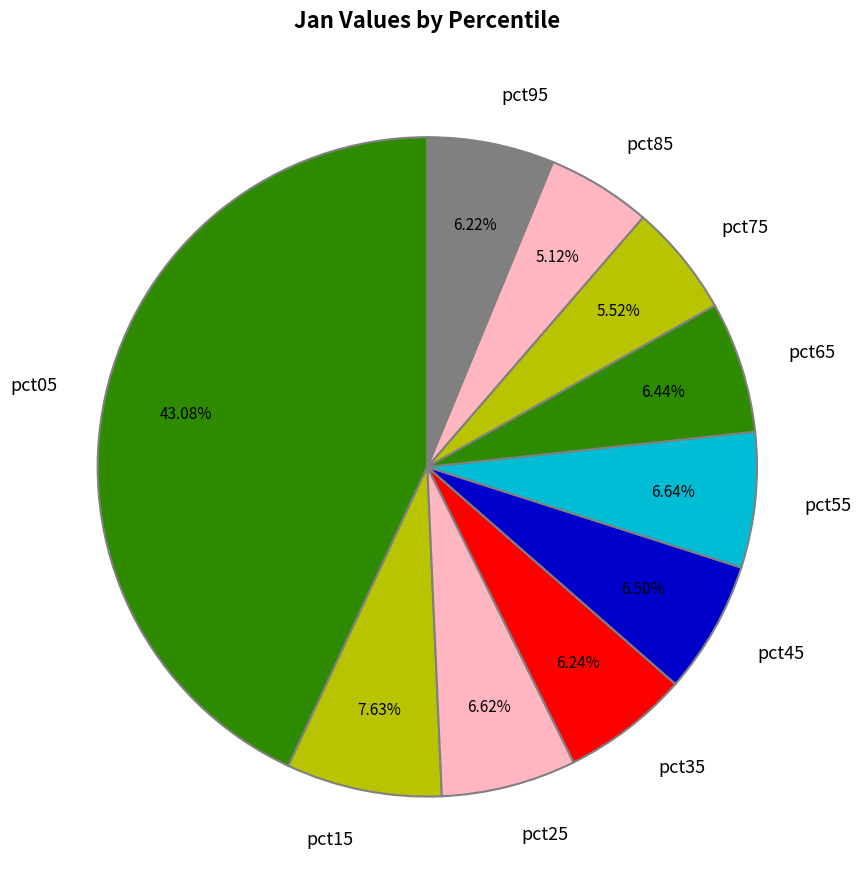

To the nearest percent, what portion does pct85 represent?

5%